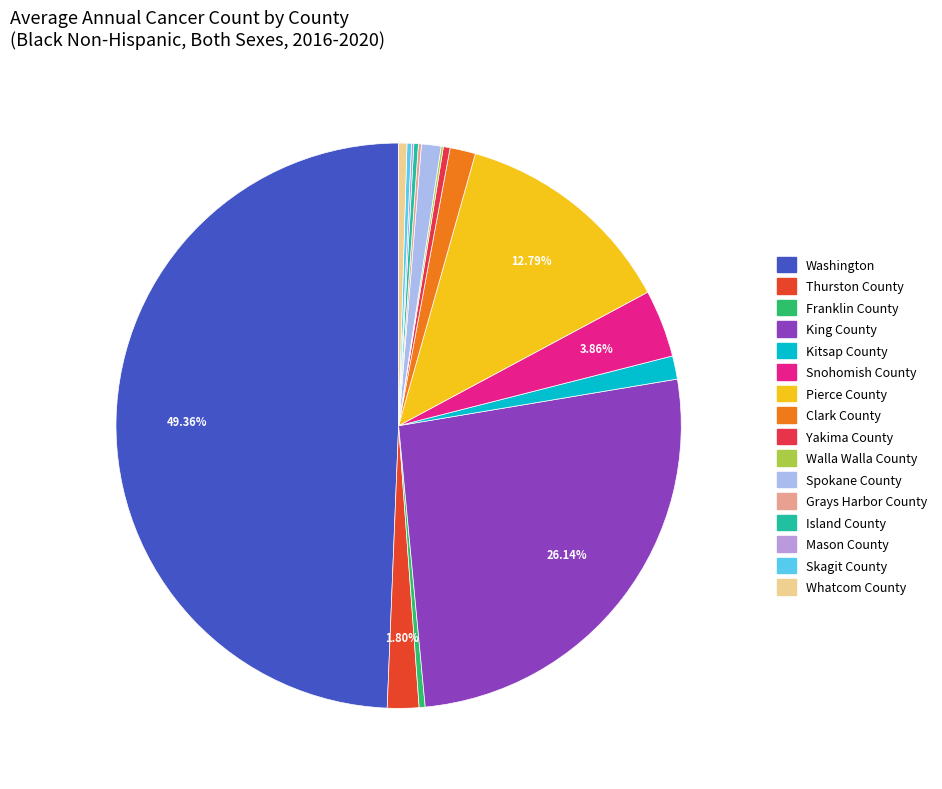

Between Kitsap County and Whatcom County, which is larger?

Kitsap County